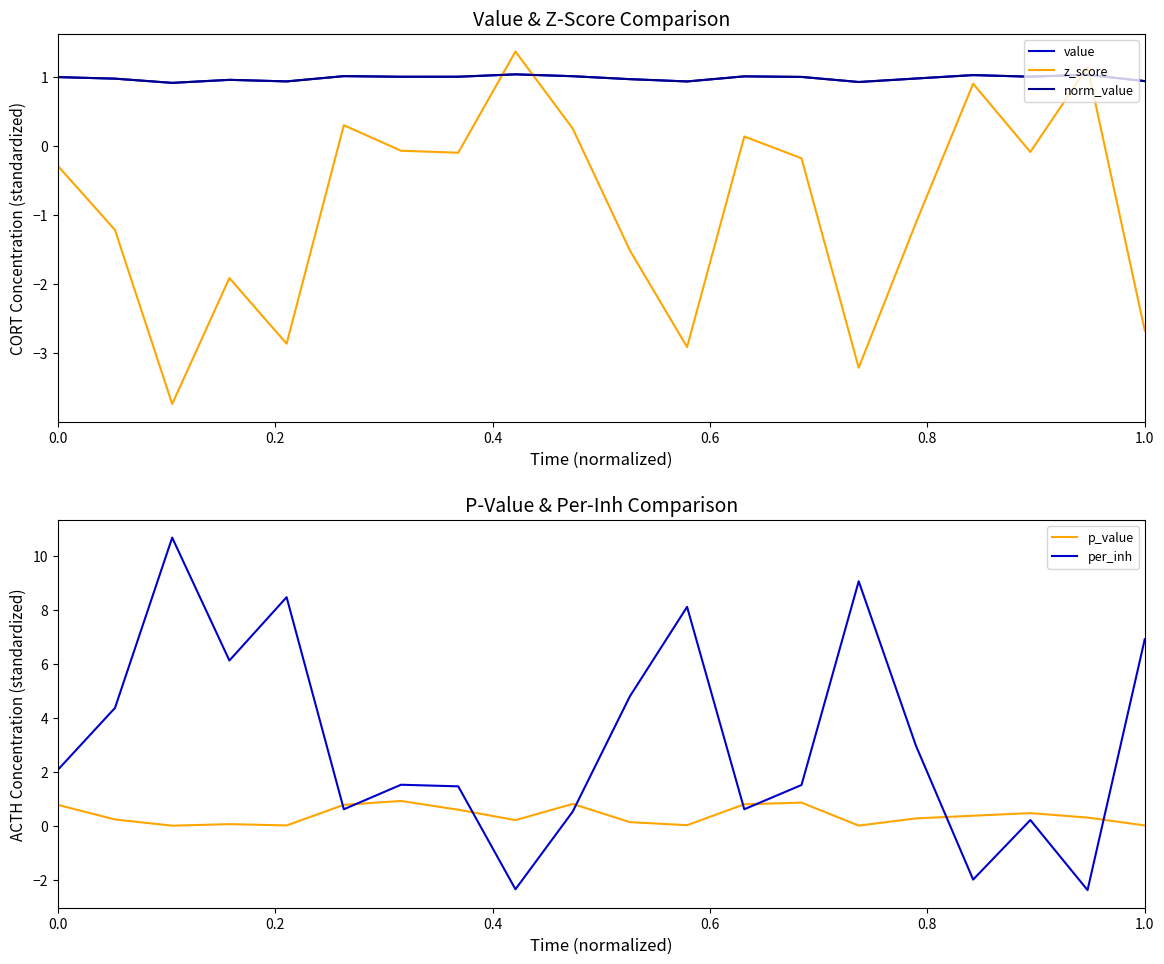

What is the highest value of the per_inh series?

10.7